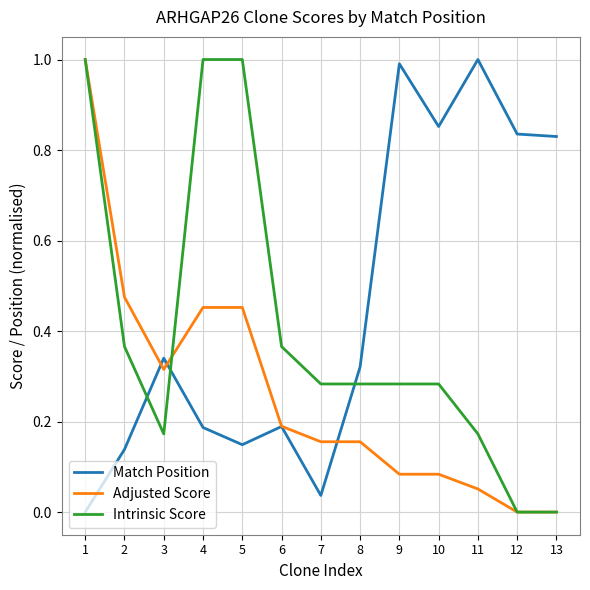

Between 10 and 13, which series saw the biggest shift?

Intrinsic Score